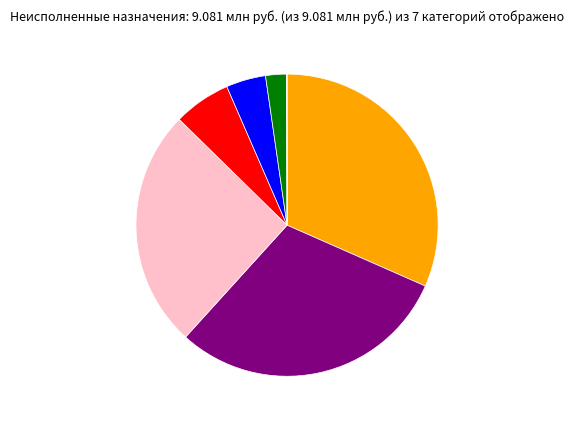

Is there a majority slice in this chart?

No